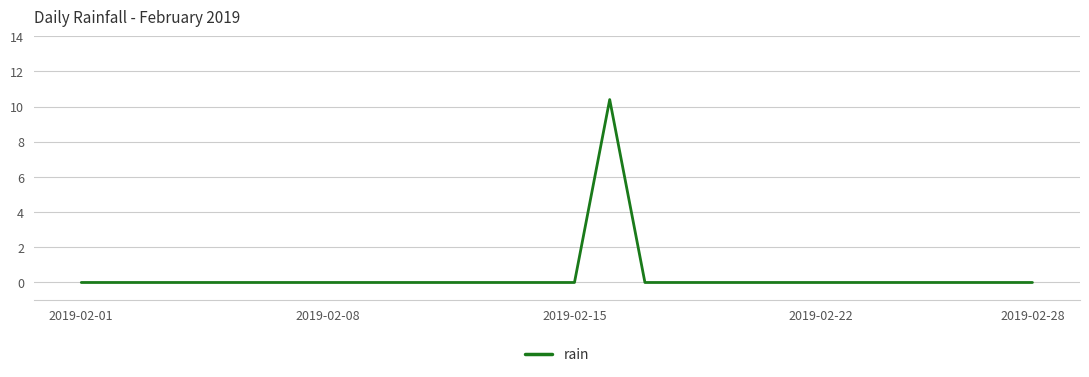

Does the chart display data point markers on the line(s)?

No